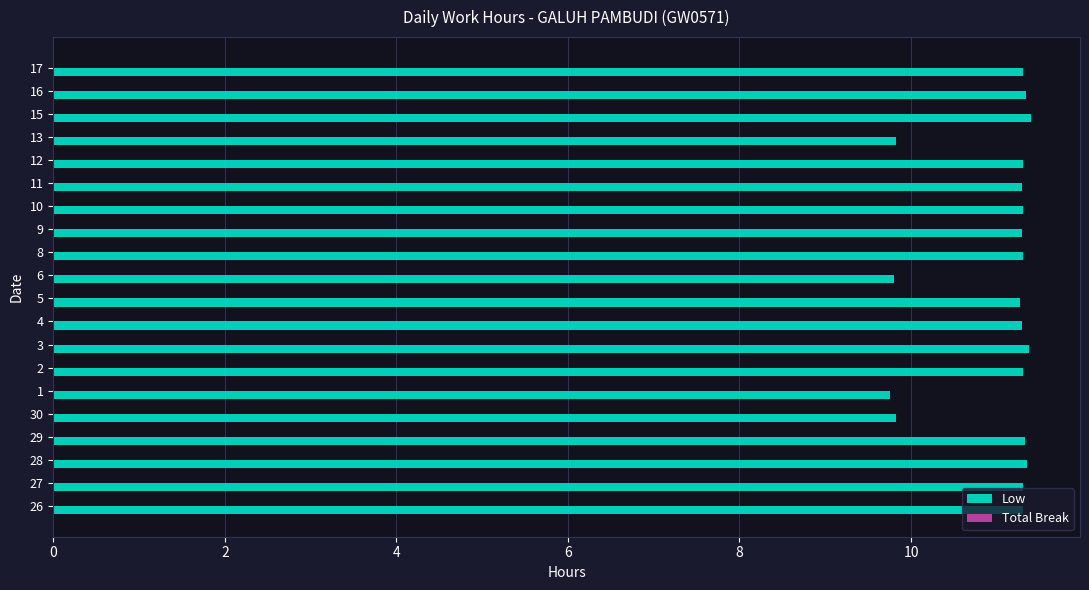

What is the minimum value shown in the chart?

9.8